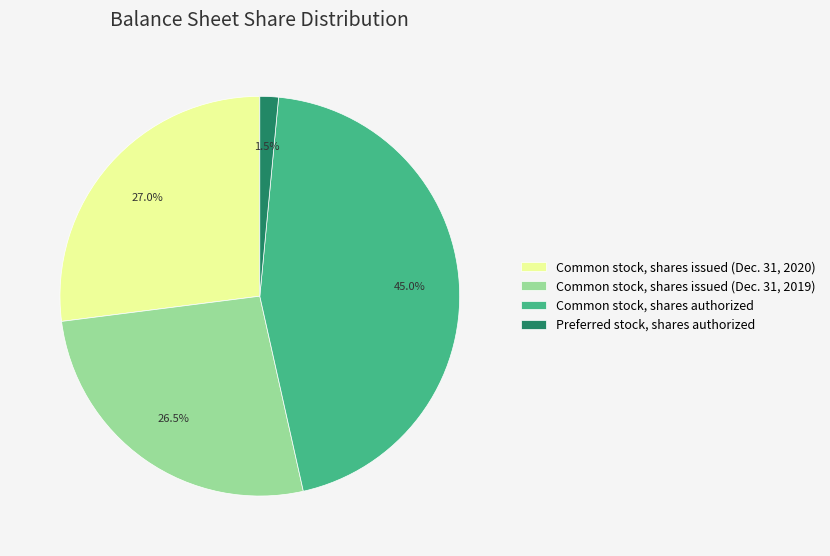

Count the number of slices in the pie.

4